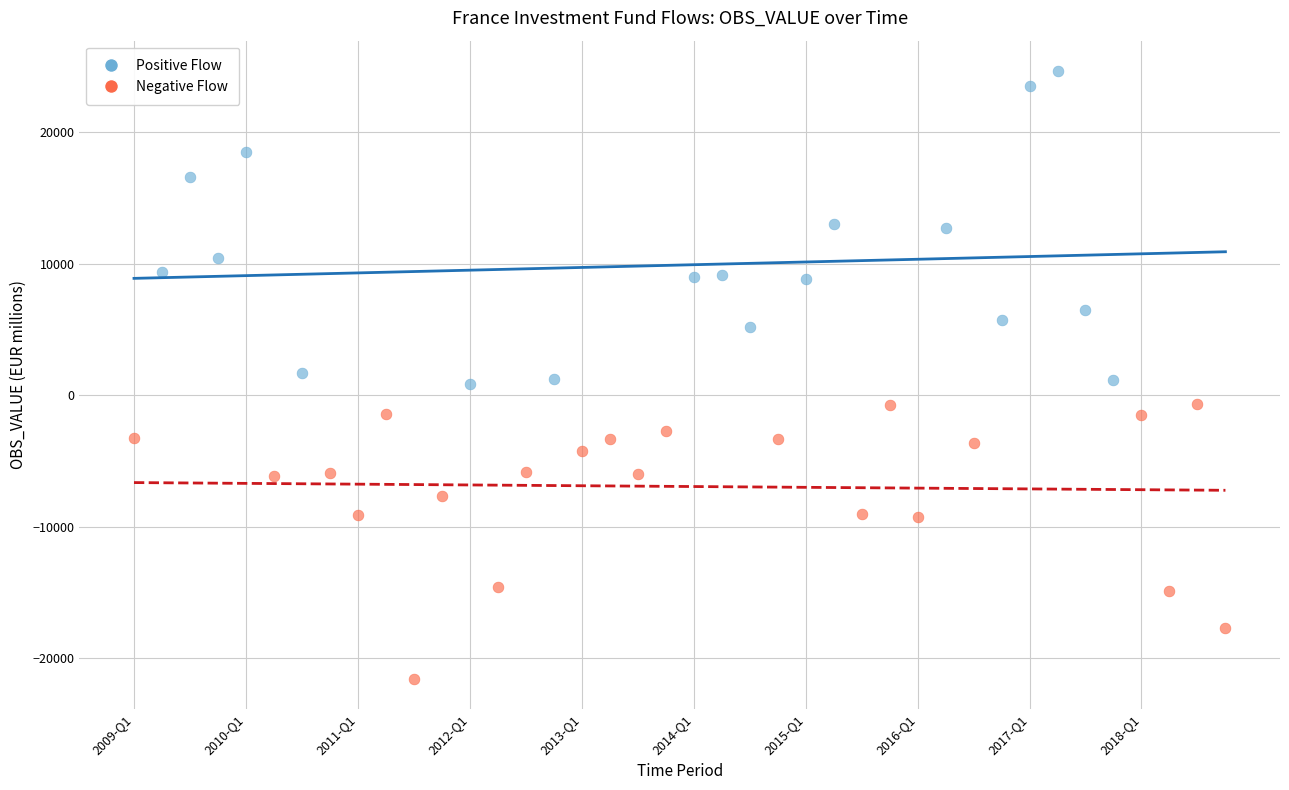

What are all the series names shown in the legend?

Positive Flow, Negative Flow